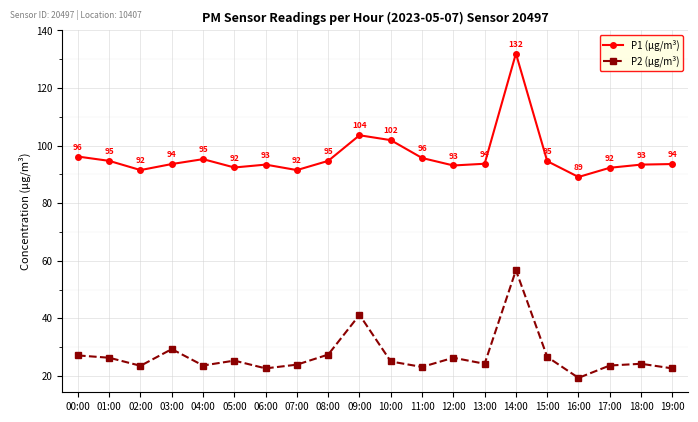

What is the difference between the highest and lowest values at 10:00?

76.9